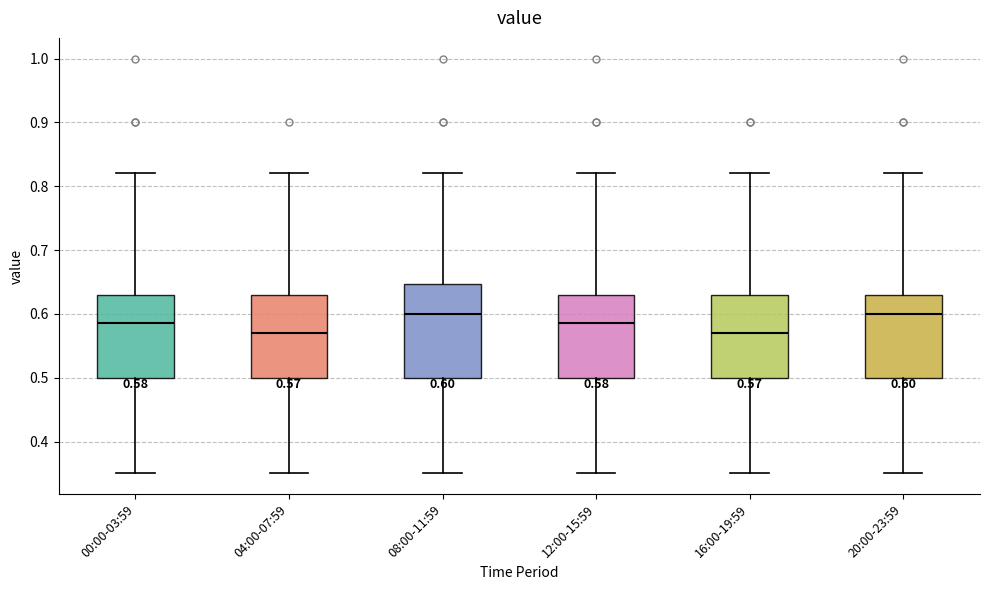

Which box is the tallest, from its lower edge to its upper edge?

08:00-11:59